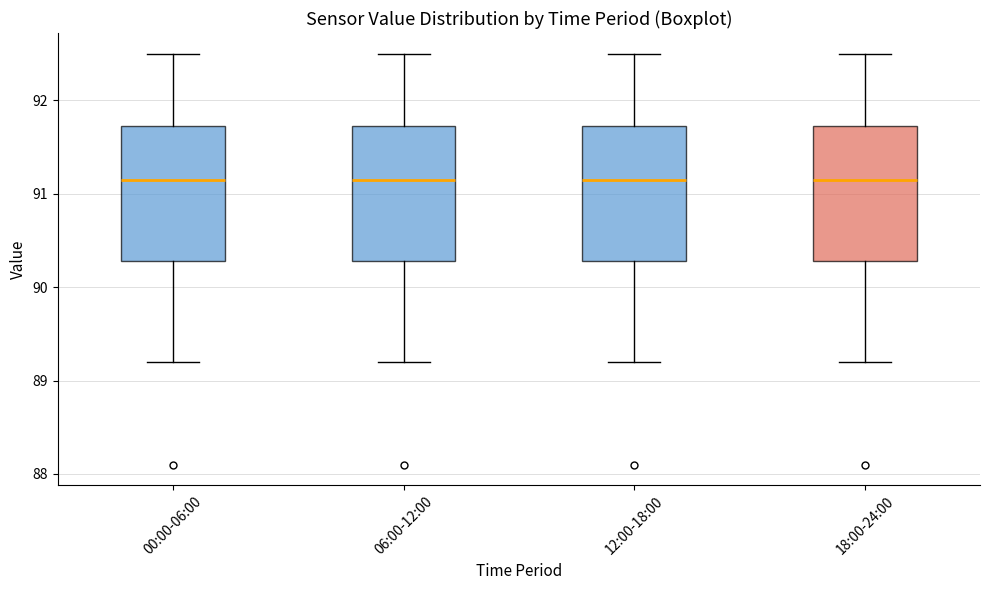

Reading left to right, read every box against the y-axis: the position of its median line, the range the box covers, and the ends of its whiskers. The values are not printed on the chart, so give them approximately, as read against the axis.

00:00-06:00: median 91.2, box 90.3 to 91.7, whiskers 89.2 to 92.5
06:00-12:00: median 91.2, box 90.3 to 91.7, whiskers 89.2 to 92.5
12:00-18:00: median 91.2, box 90.3 to 91.7, whiskers 89.2 to 92.5
18:00-24:00: median 91.2, box 90.3 to 91.7, whiskers 89.2 to 92.5